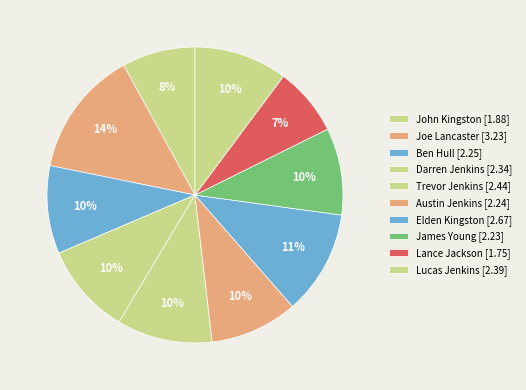

How many segments does this pie chart have?

10